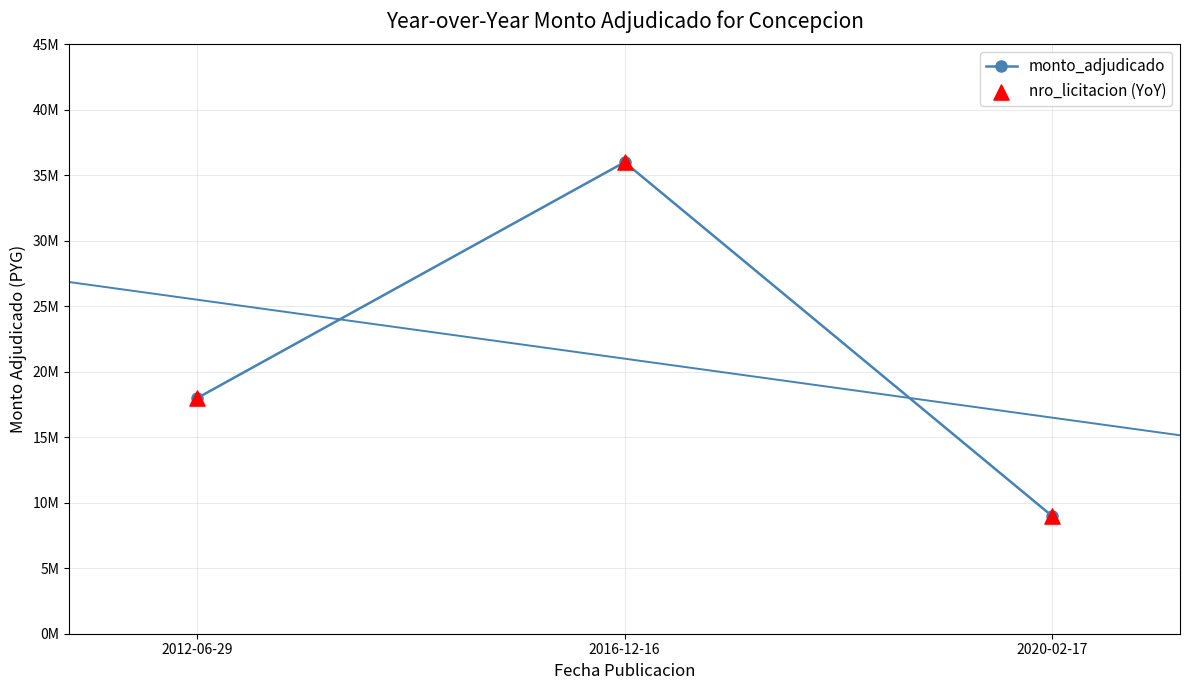

Which series contains the lowest Y value?

monto_adjudicado